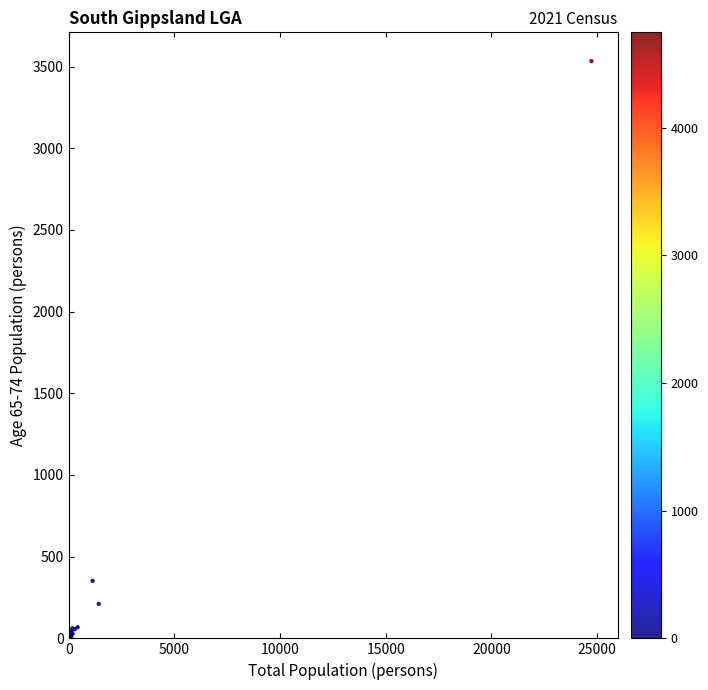

What Y value in the scatter plot is closest to 1766?

352